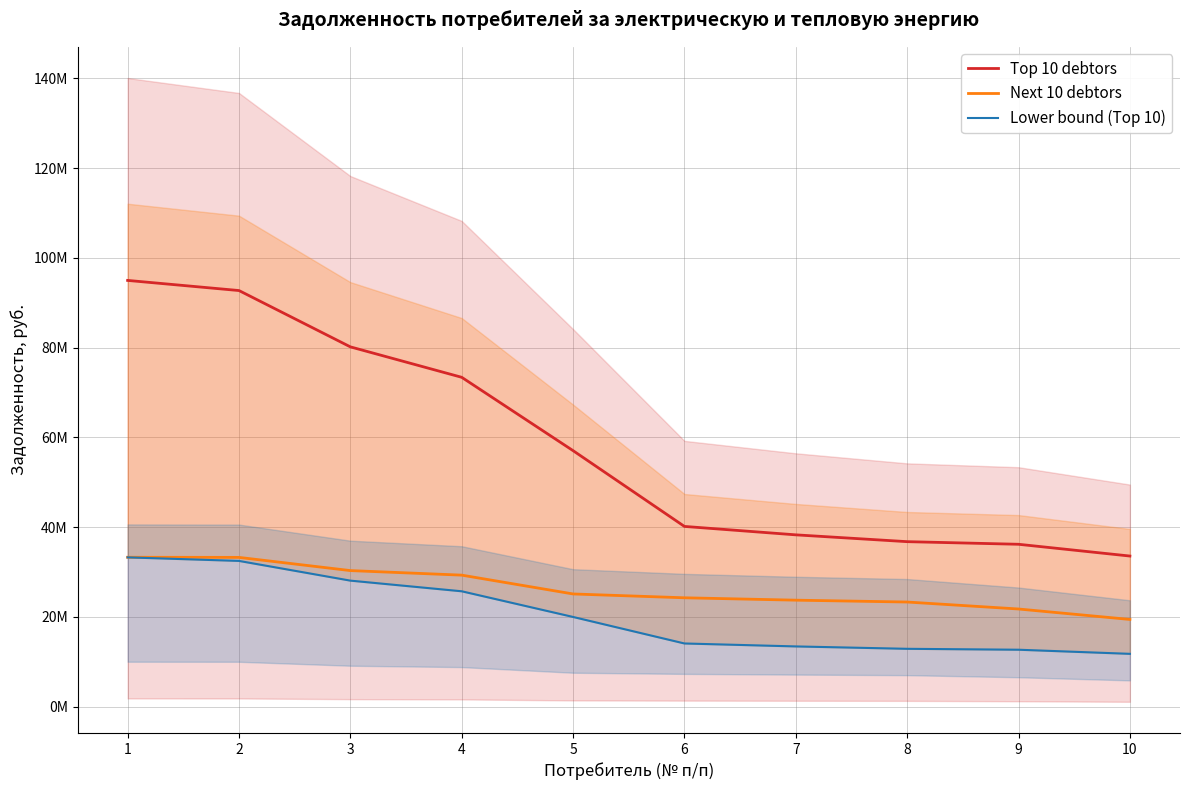

What is the difference between the maximum and minimum values in the Top 10 debtors series?

61435096.3